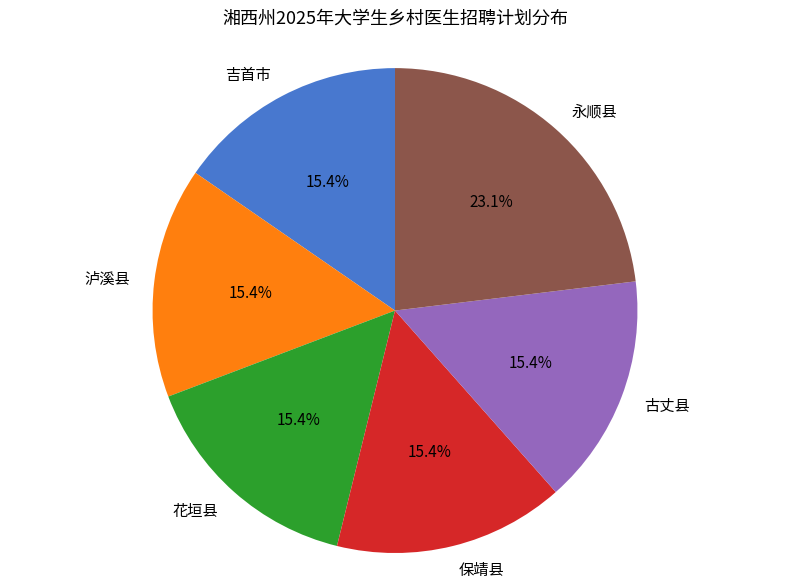

Count the number of slices in the pie.

6